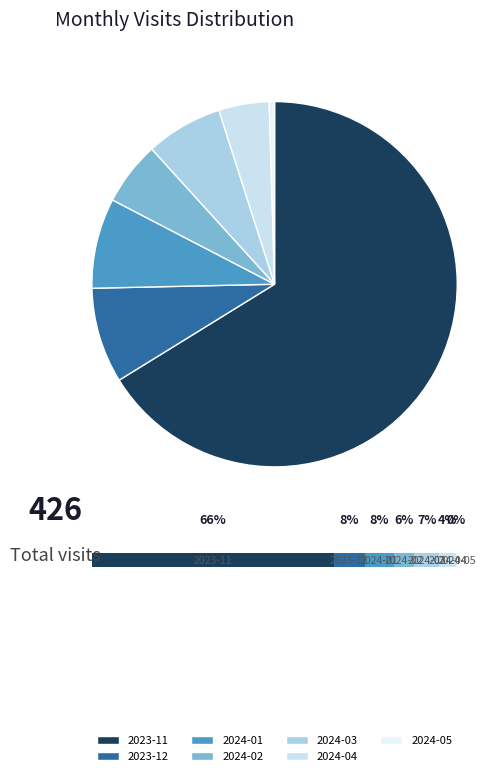

To the nearest percent, what percentage of the pie is 2023-11?

66%